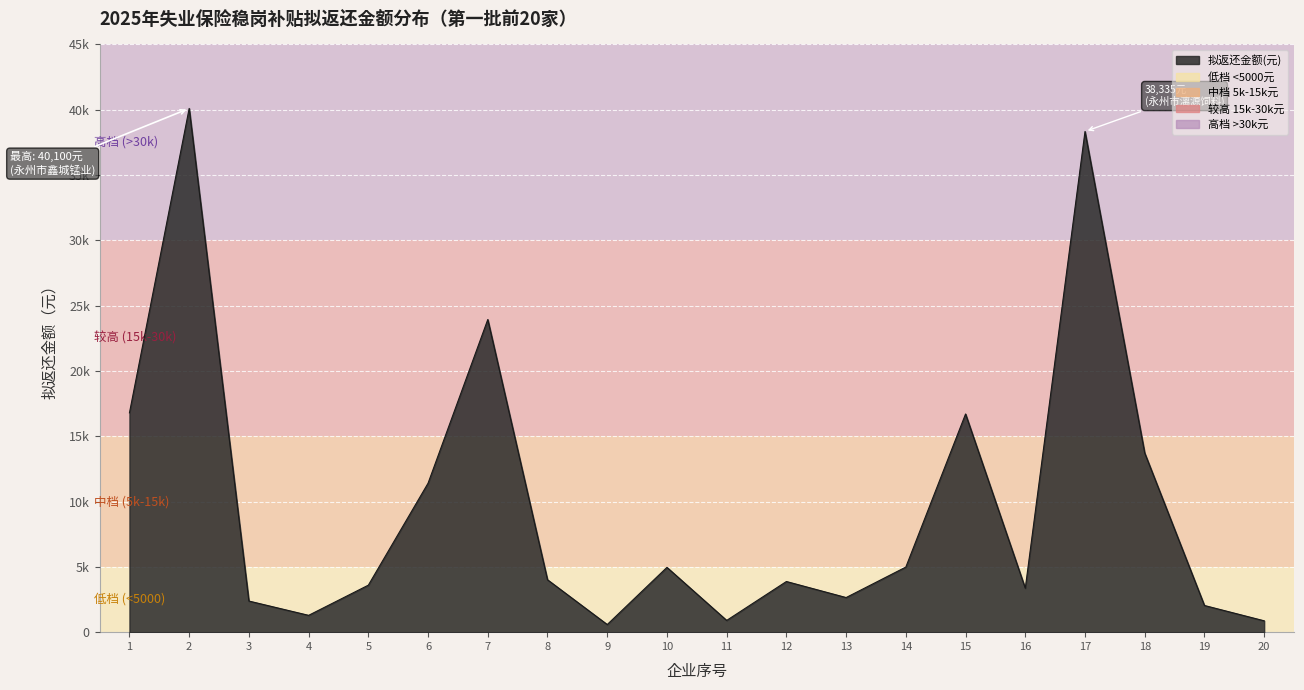

True or false: the data has more than 0 interior local peaks.

True